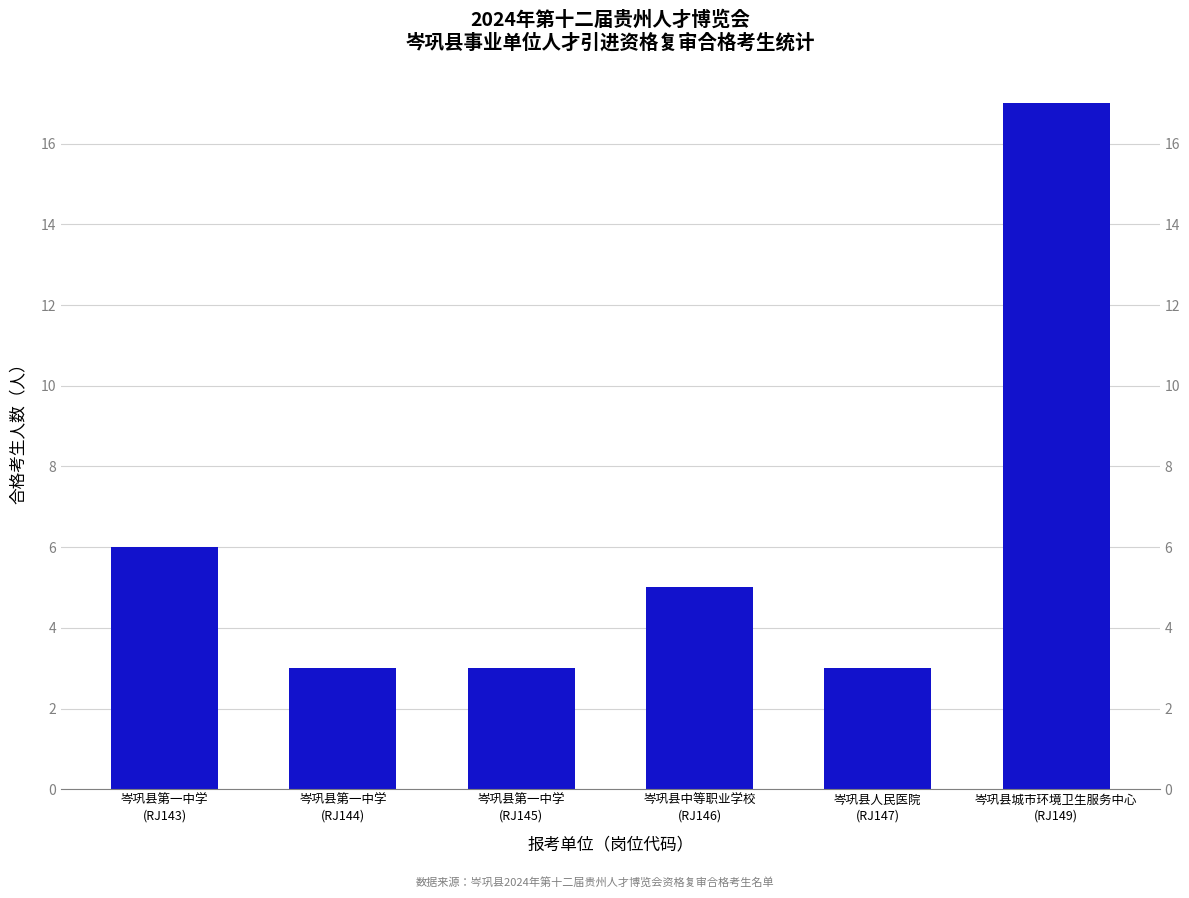

What is the approximate value at 岑巩县城市环境卫生服务中心
(RJ149)?

17